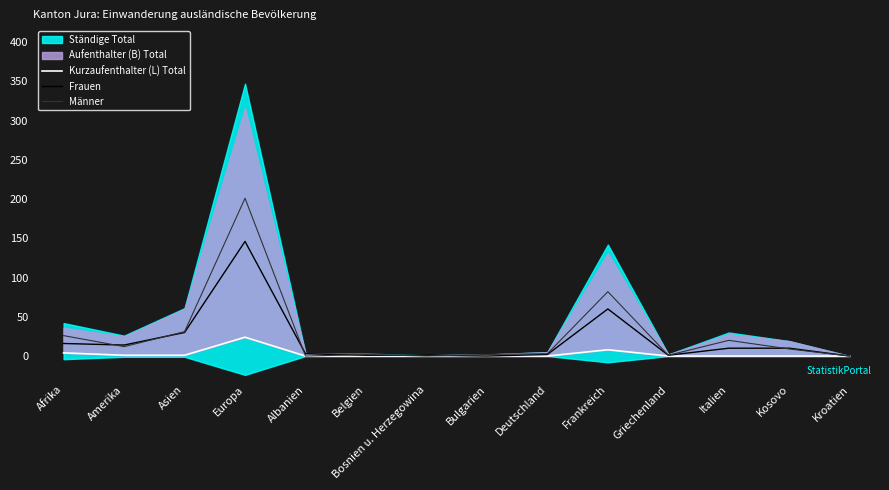

Is it true that Männer equals -76 at Kroatien?

False